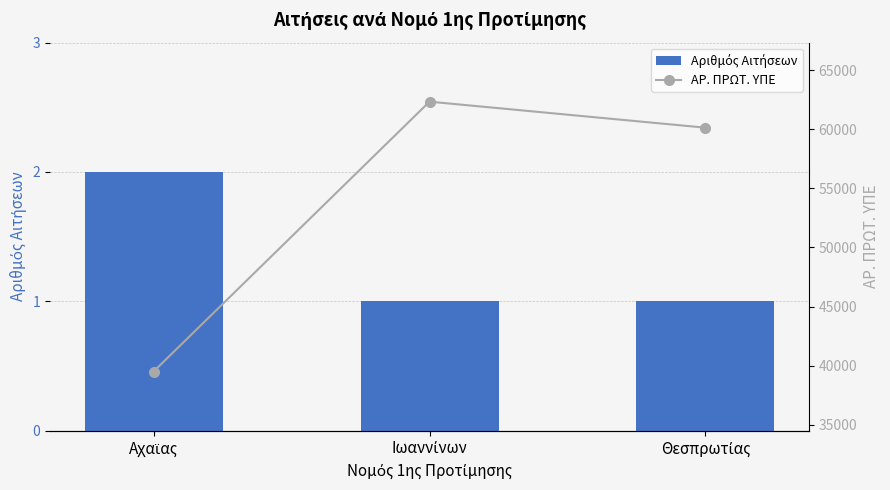

Does the chart contain any negative values?

No